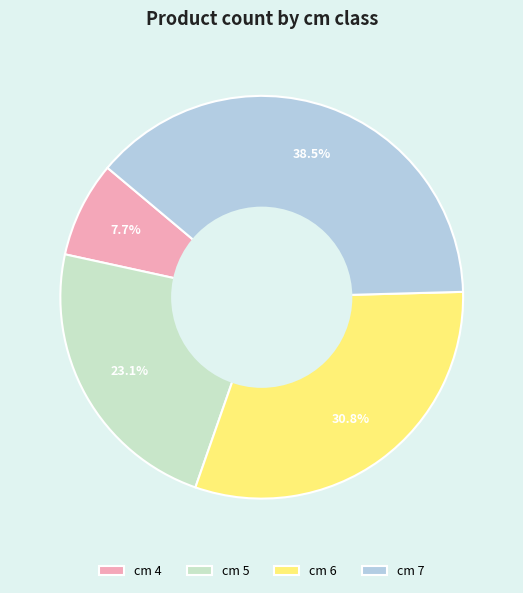

To the nearest percent, what is the average slice percentage?

25%